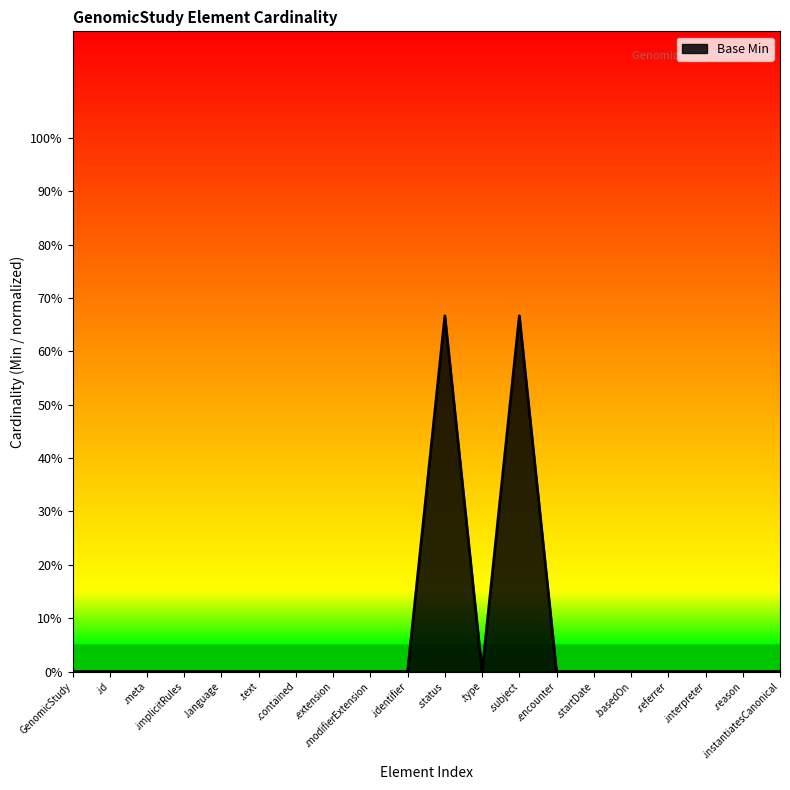

List the labels in order of value, largest first.

.status, .subject, GenomicStudy, .id, .meta, .implicitRules, .language, .text, .contained, .extension, .modifierExtension, .identifier, .type, .encounter, .startDate, .basedOn, .referrer, .interpreter, .reason, .instantiatesCanonical